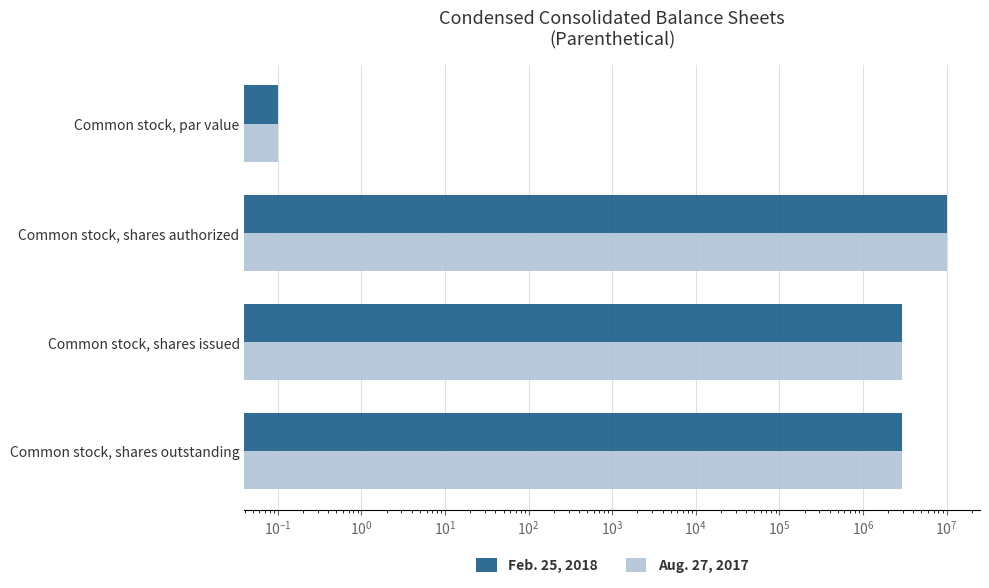

What is the sum of all Feb. 25, 2018 values?

15938416.1